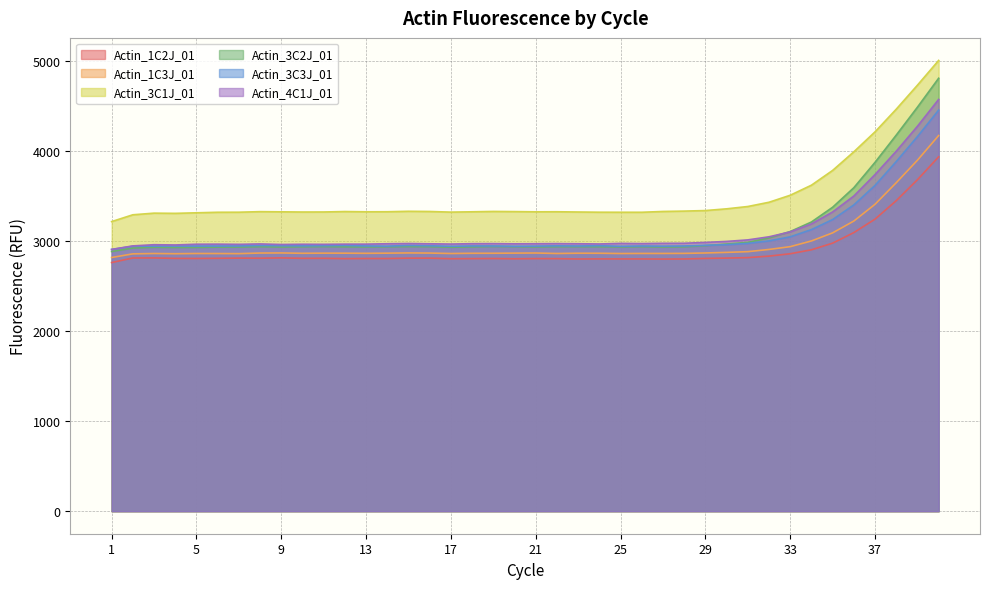

True or false: Actin_3C1J_01 and Actin_3C2J_01 cross at least once.

False